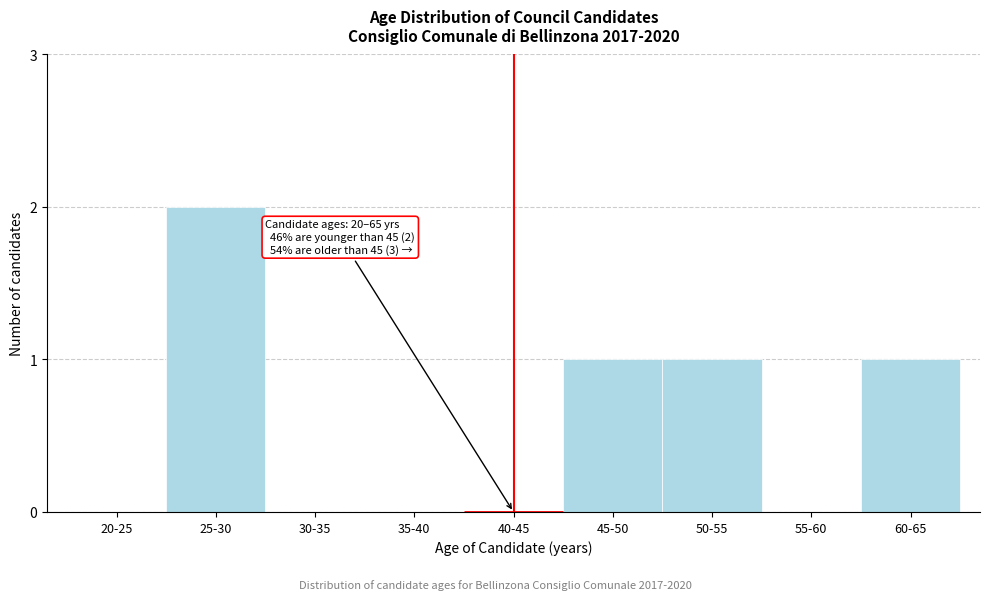

Reading right to left, list all the values displayed in this chart.

60-65=1	55-60=0	50-55=1	45-50=1	40-45=0	35-40=0	30-35=0	25-30=2	20-25=0